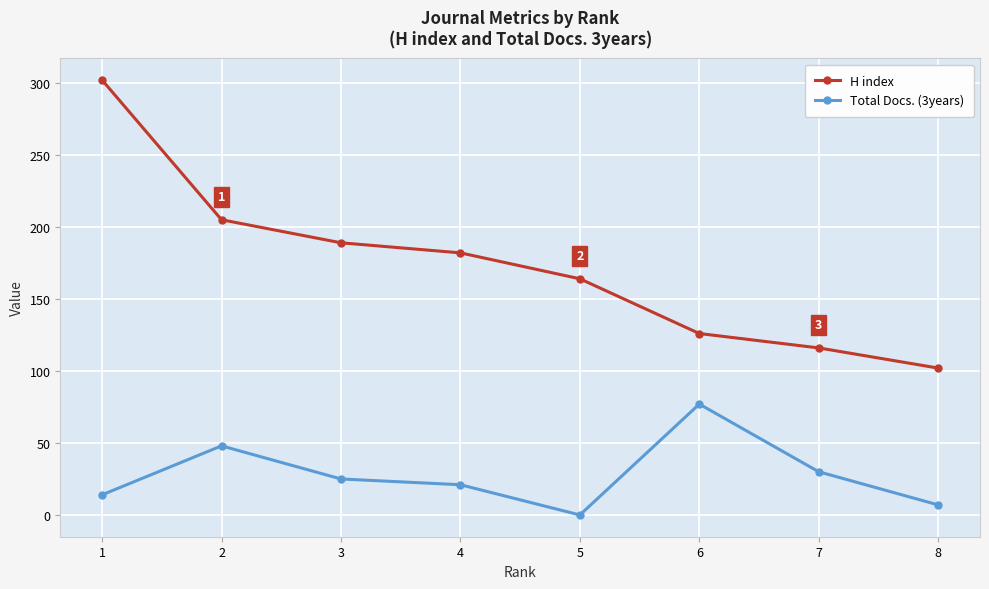

Which series has the widest spread of values?

H index